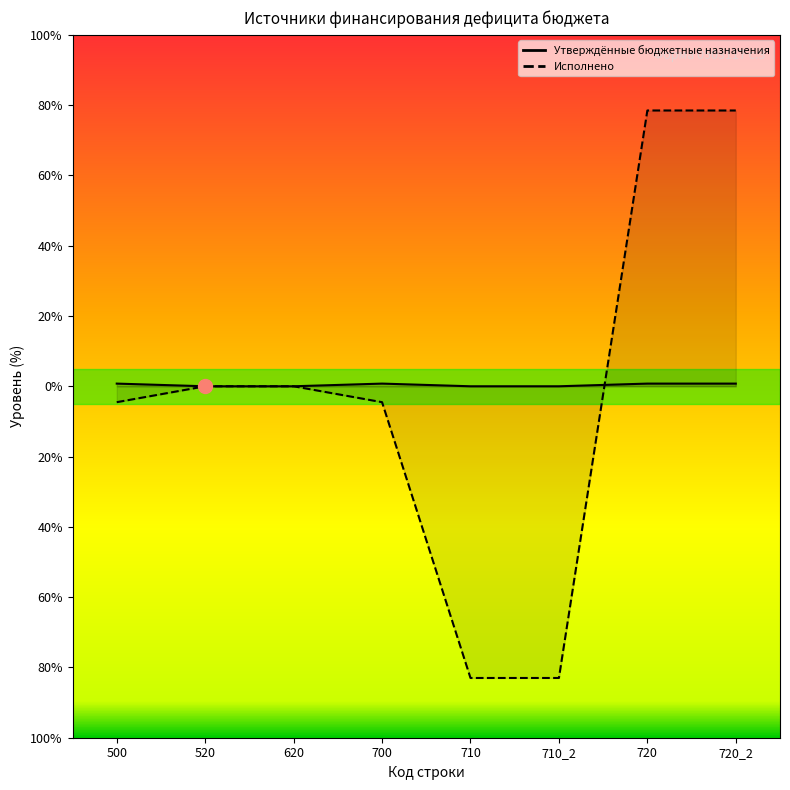

Between 520 and 720, which series saw the biggest shift?

Исполнено